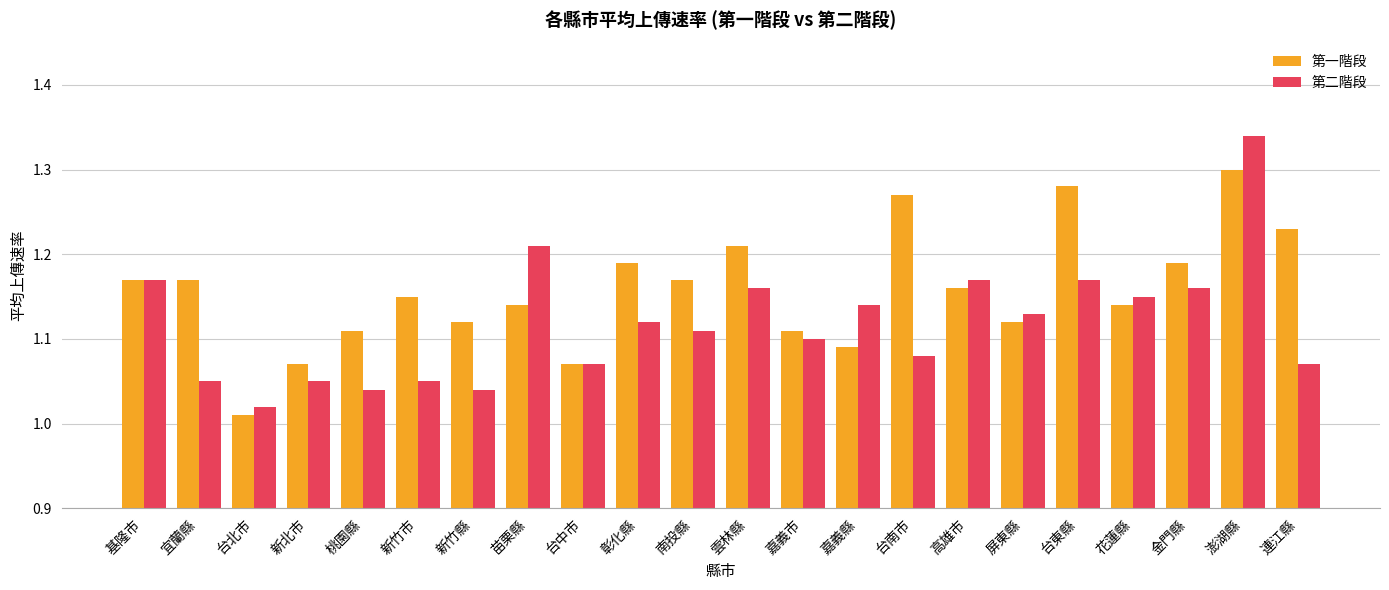

True or false: 第一階段 has a value of 0.4 at 南投縣.

False